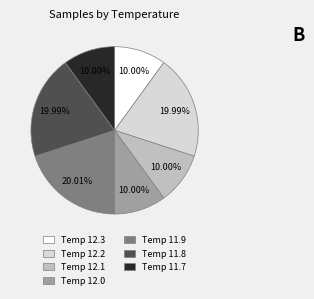

Is there any slice that represents more than half of the pie?

No